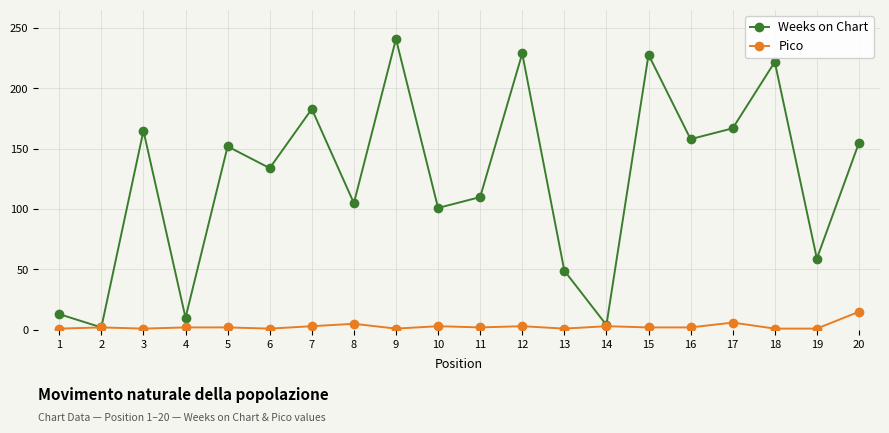

In Weeks on Chart, how many points are higher than both neighbors (excluding endpoints)?

7